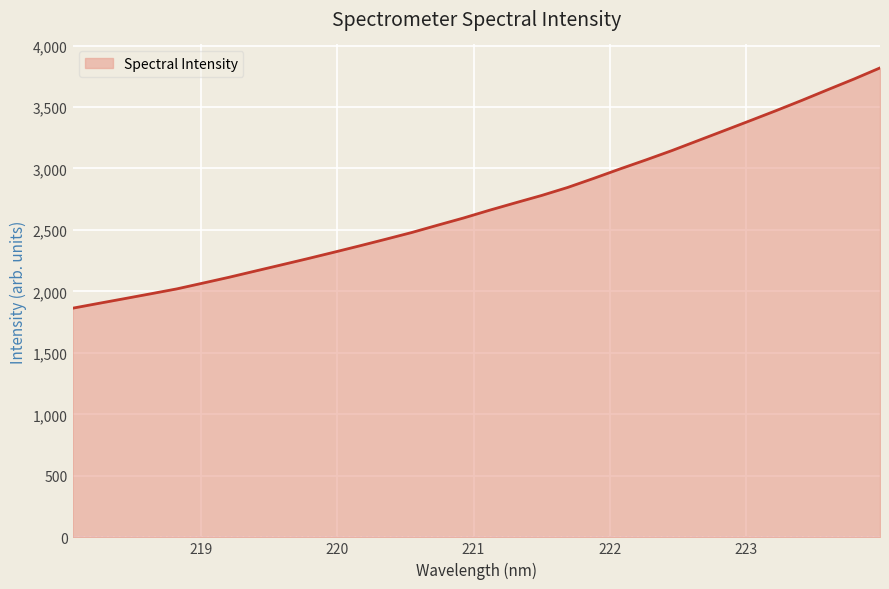

What is the maximum value shown in the chart?

3818.0